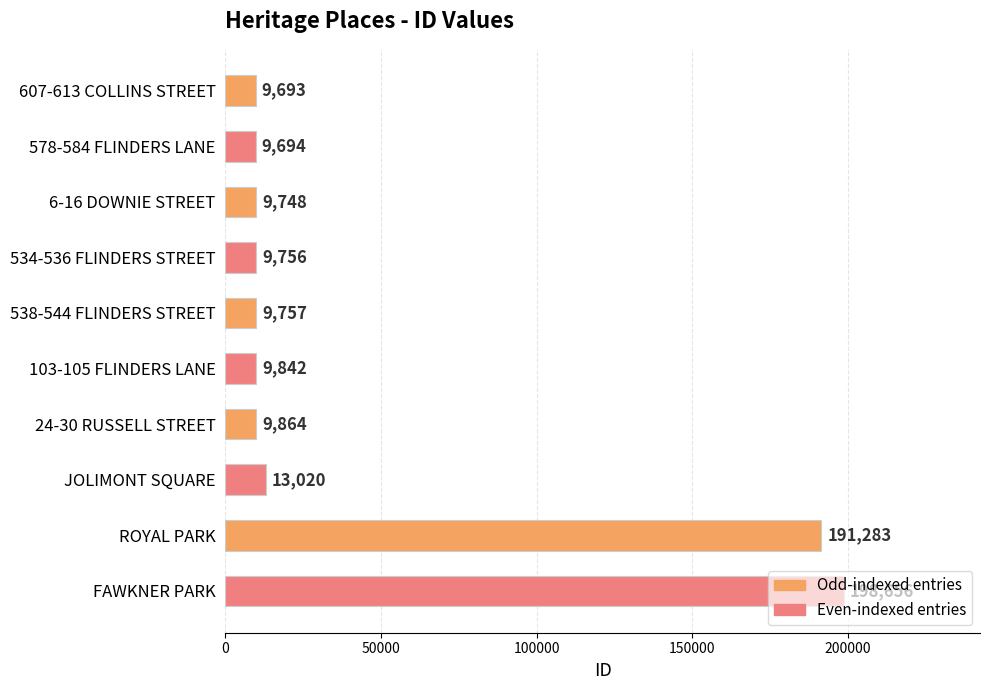

Approximately how many times larger is the value at FAWKNER PARK compared to 607-613 COLLINS STREET?

20.5